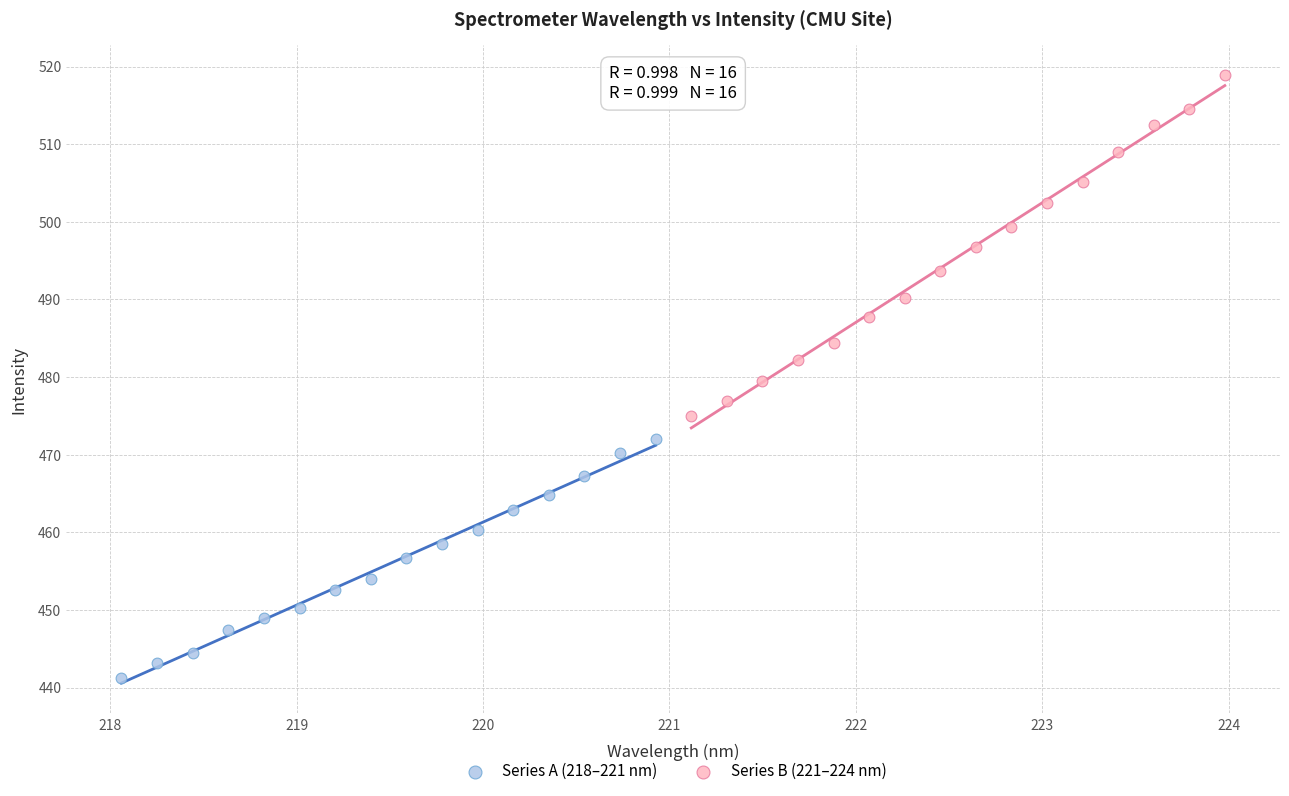

Which series contains the lowest Y value?

Series A (218–221 nm)